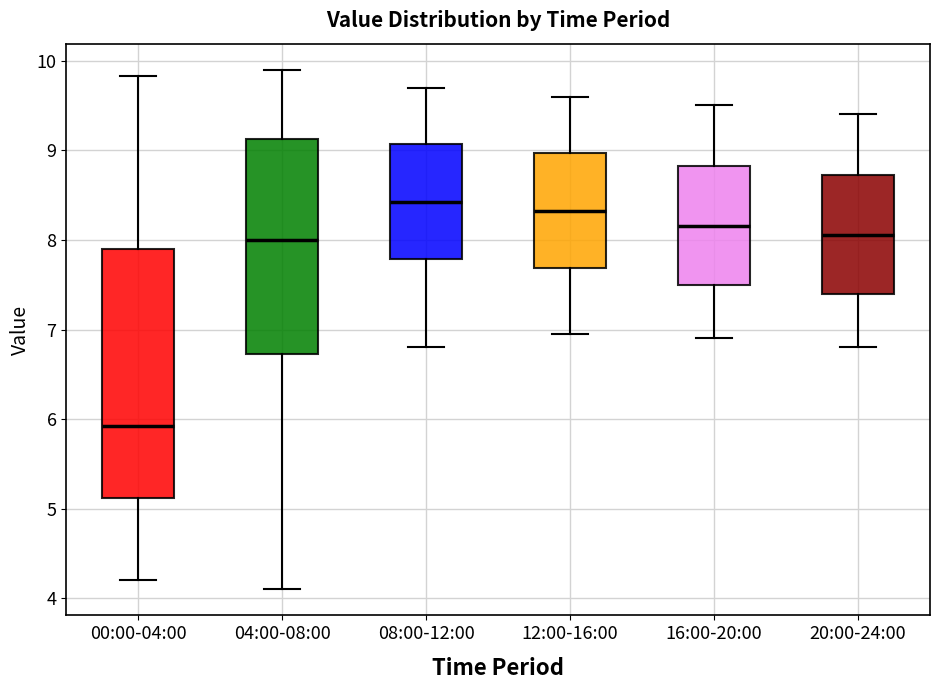

Which box is the tallest, from its lower edge to its upper edge?

00:00-04:00